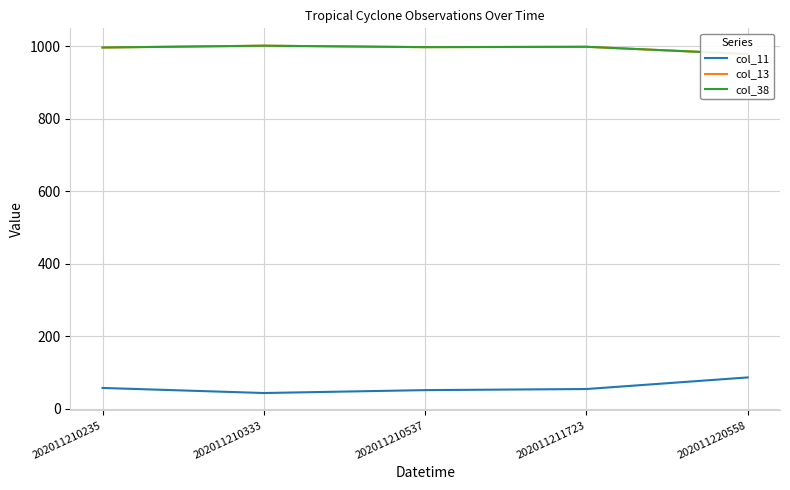

How many categories are shown in the chart?

5